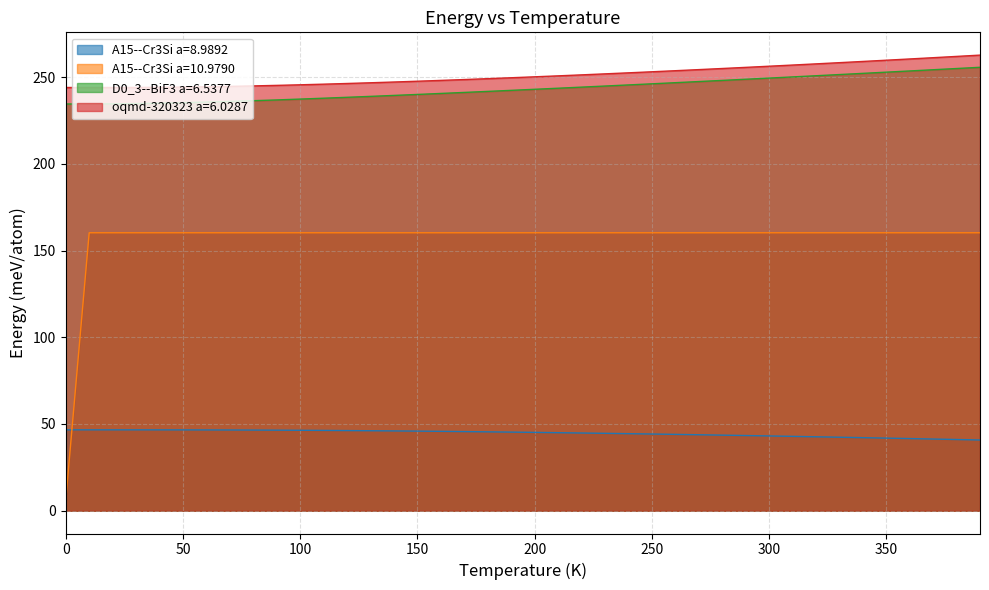

What is the highest value of the A15--Cr3Si a=10.9790 series?

160.2